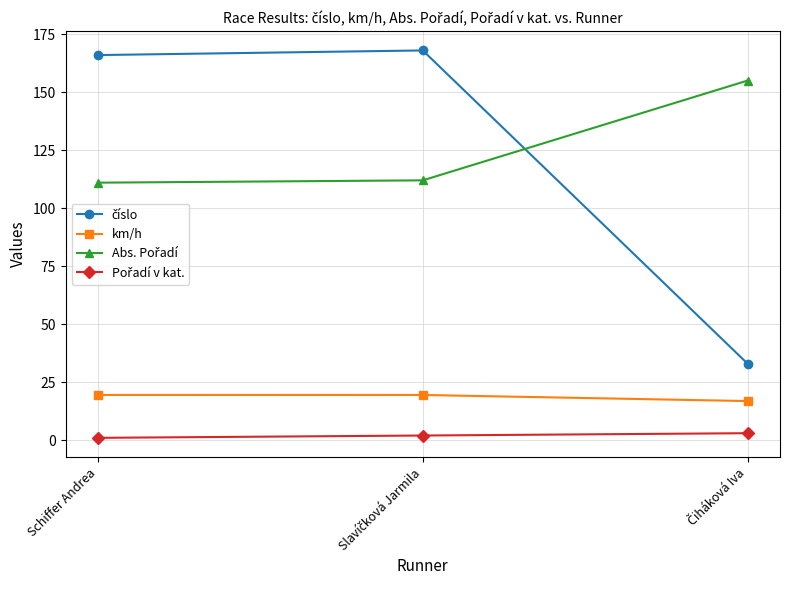

What is the maximum value shown in the chart?

168.0